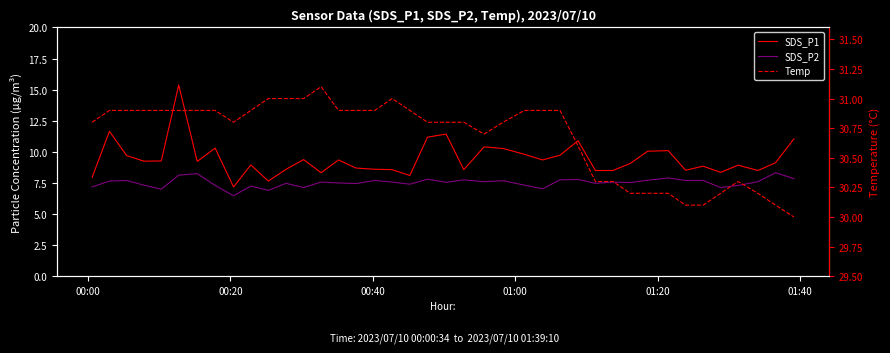

True or false: Temp and SDS_P1 cross at least once.

False